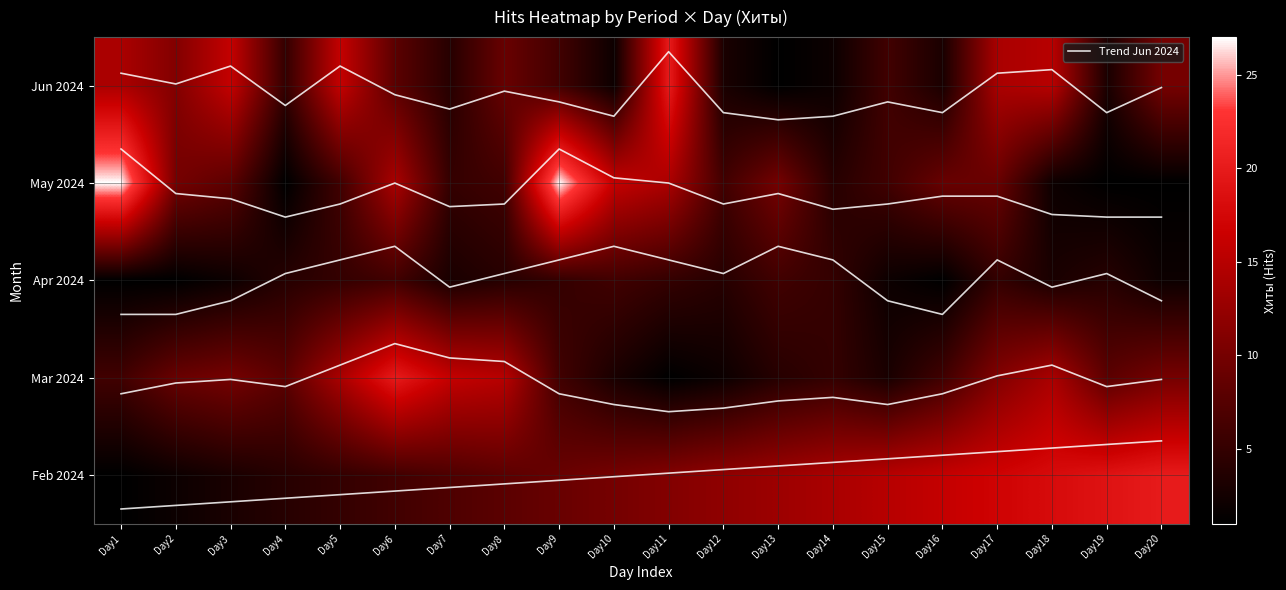

What is the difference between the highest and lowest values at Day14?

13.7